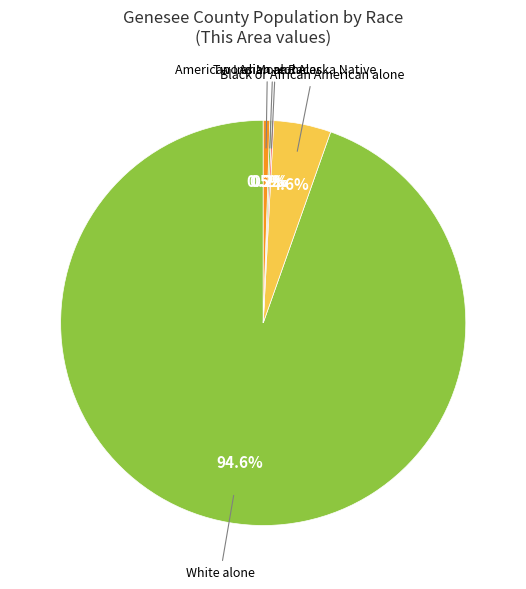

The Two or More Races slice represents 14% of the pie. True or false?

False